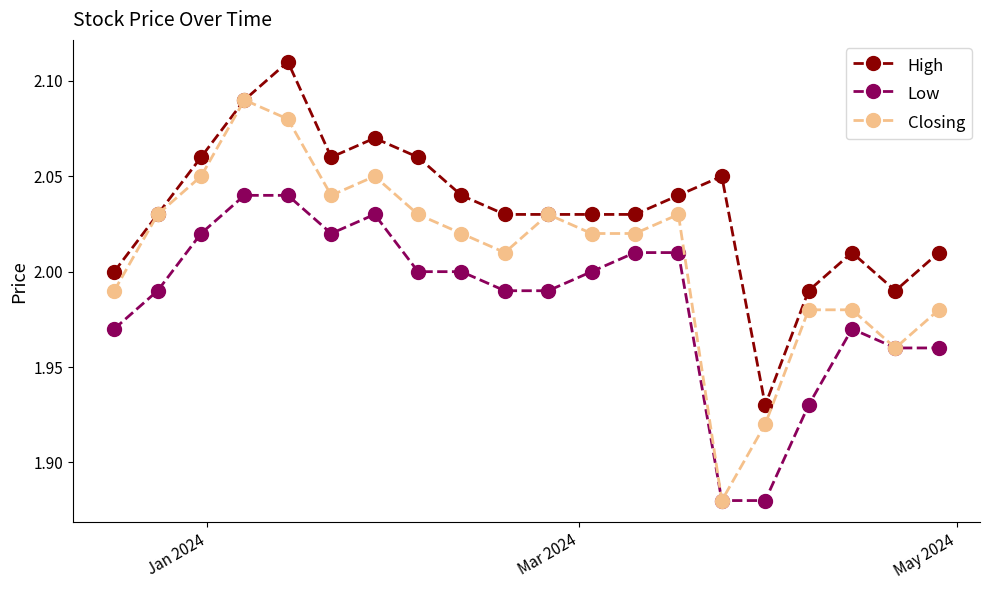

True or false: Low and High intersect in this chart.

False